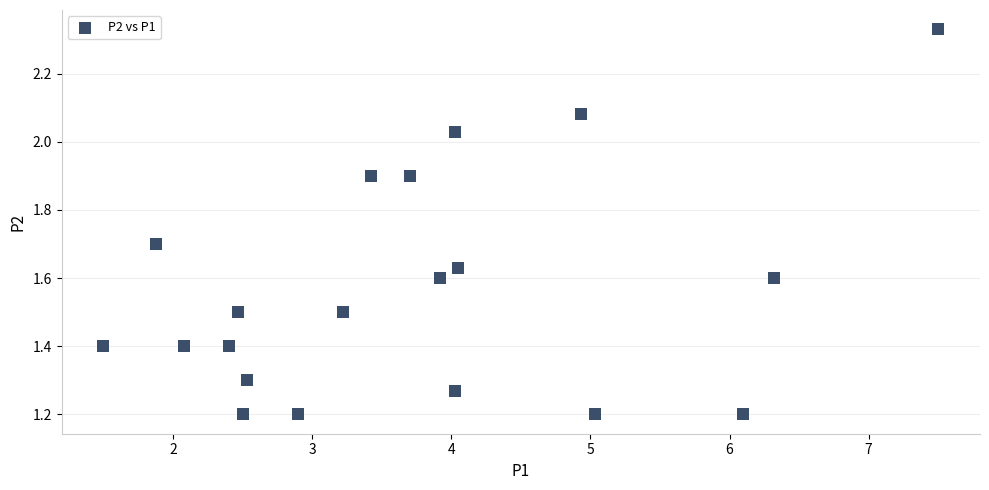

What is the range of X values (max minus min)?

6.0